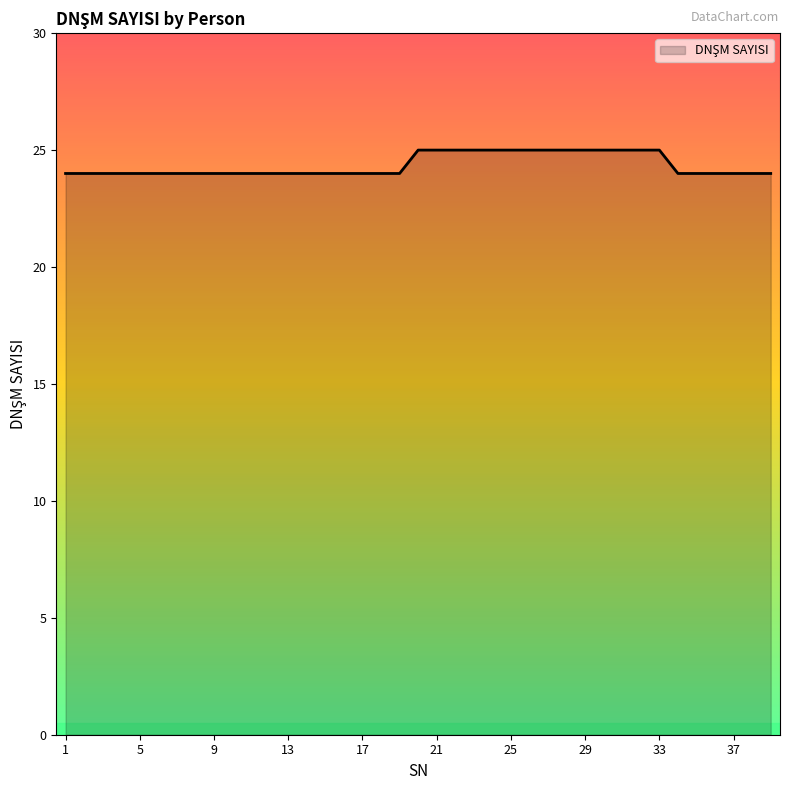

What is the difference between the maximum and minimum values?

1